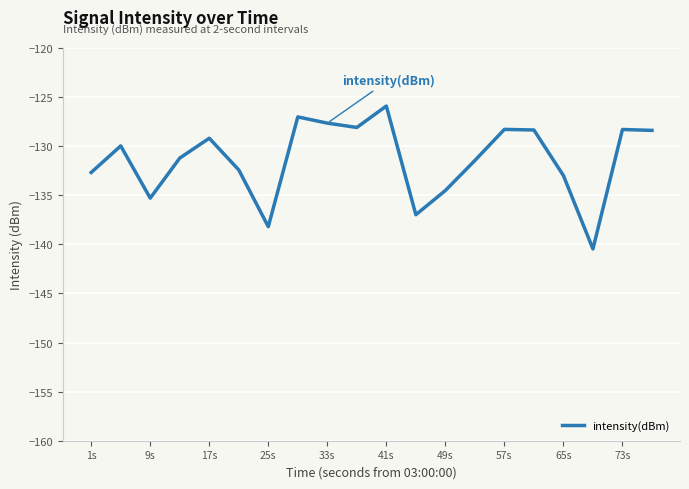

What is the difference between the maximum and minimum values?

14.6